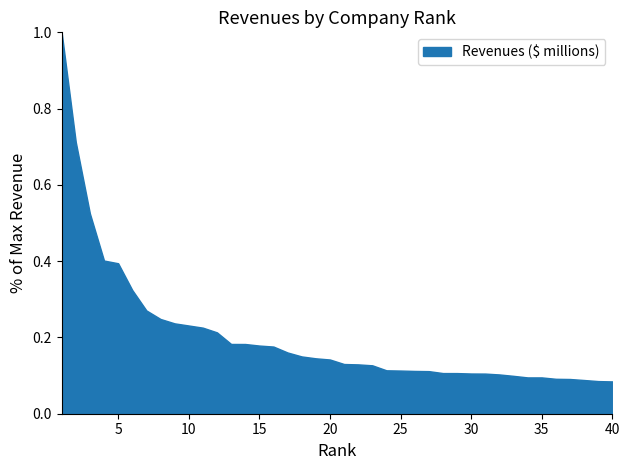

What is the maximum value shown in the chart?

1.0